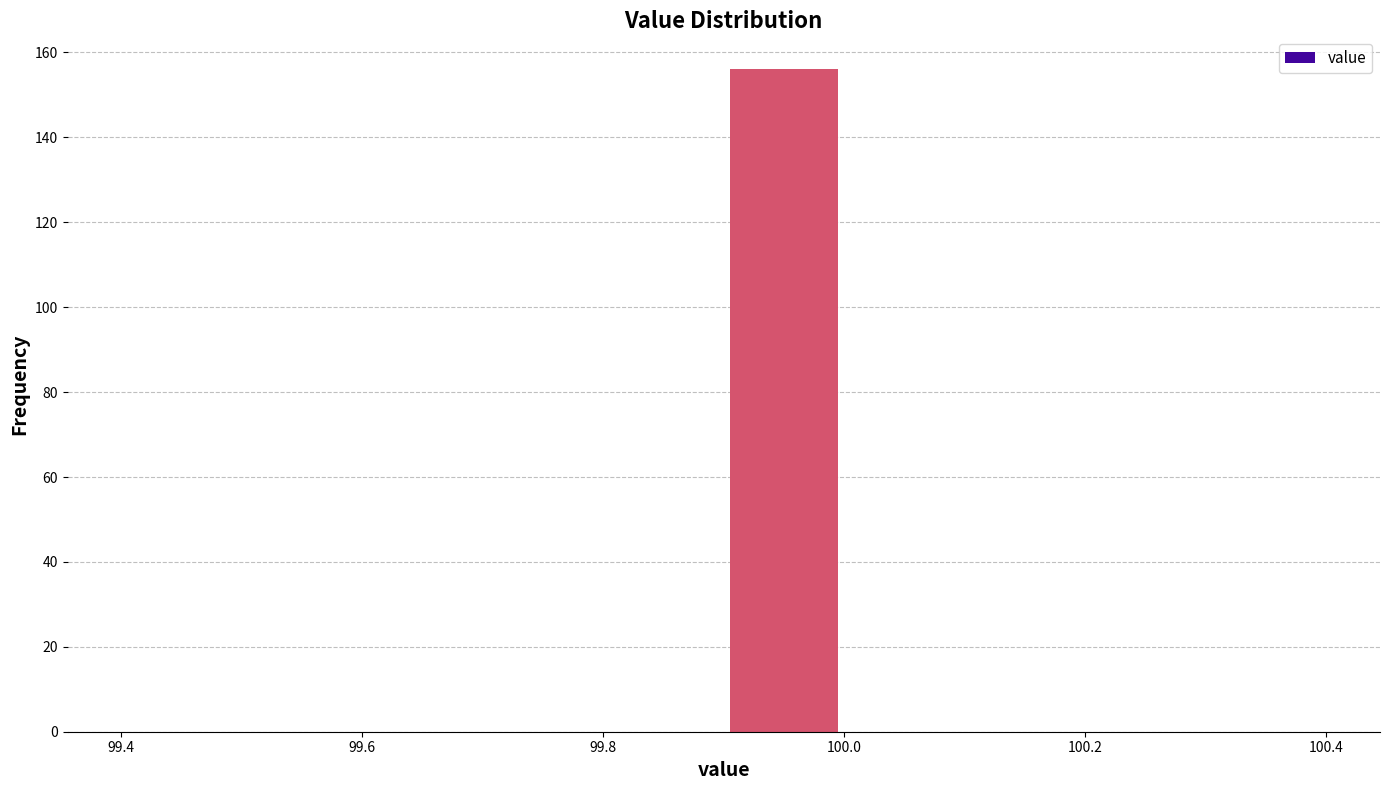

Over which range of the x-axis is the bar tallest?

99.9 to 100.0